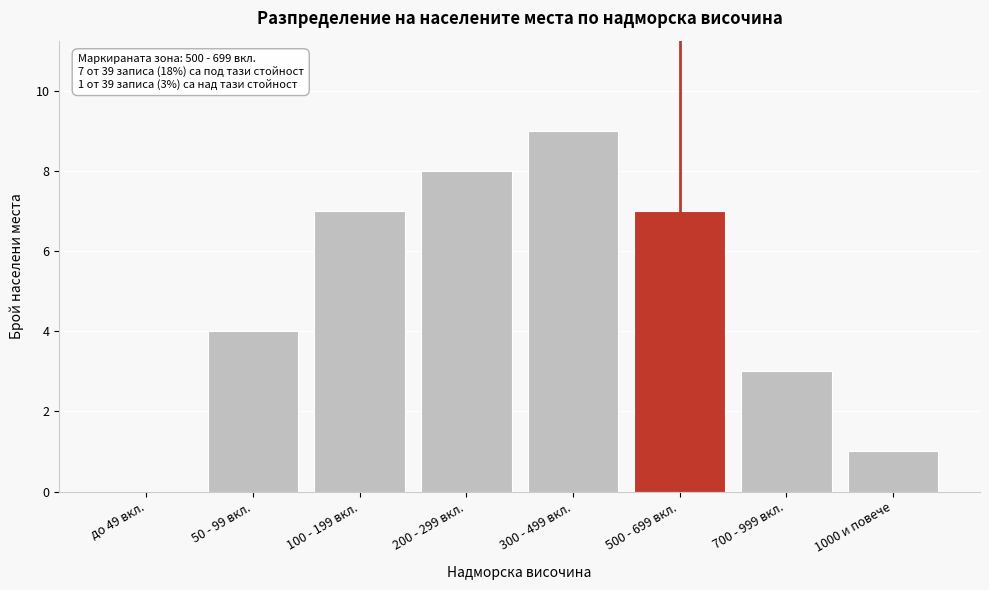

Reading left to right, what are all the values shown in this chart?

до 49 вкл.=0	50 - 99 вкл.=4	100 - 199 вкл.=7	200 - 299 вкл.=8	300 - 499 вкл.=9	500 - 699 вкл.=7	700 - 999 вкл.=3	1000 и повече=1